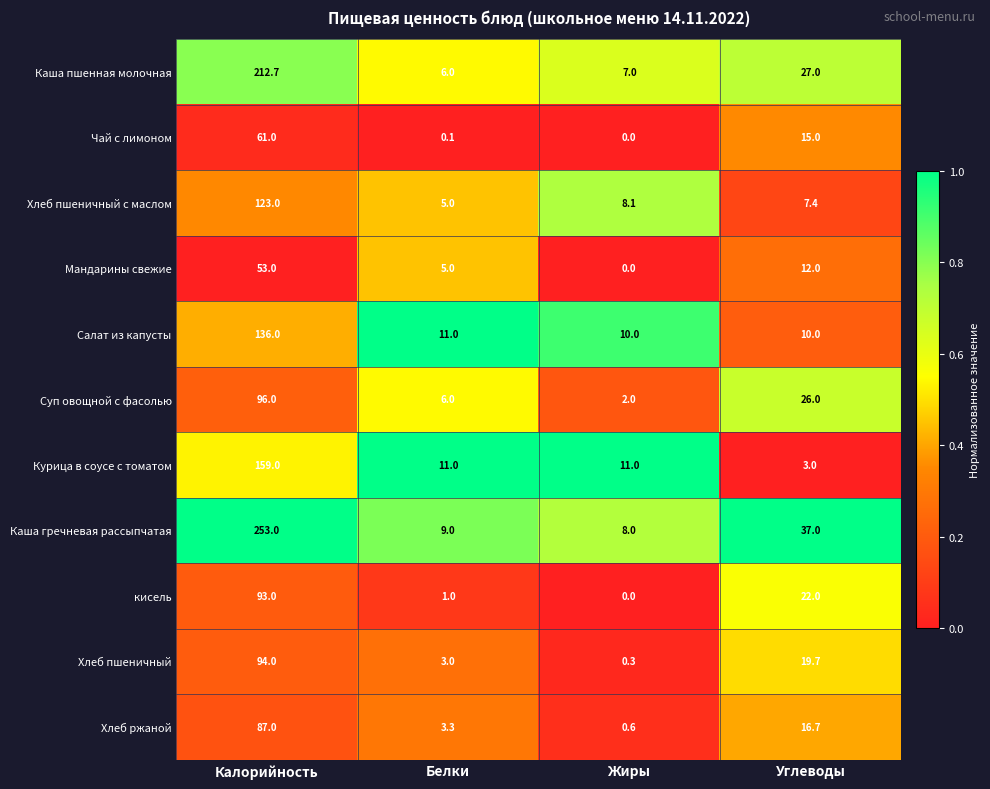

Rank the series by their maximum value, from highest to lowest.

Каша гречневая рассыпчатая, Каша пшенная молочная, Курица в соусе с томатом, Салат из капусты, Хлеб пшеничный с маслом, Суп овощной с фасолью, Хлеб пшеничный, кисель, Хлеб ржаной, Чай с лимоном, Мандарины свежие